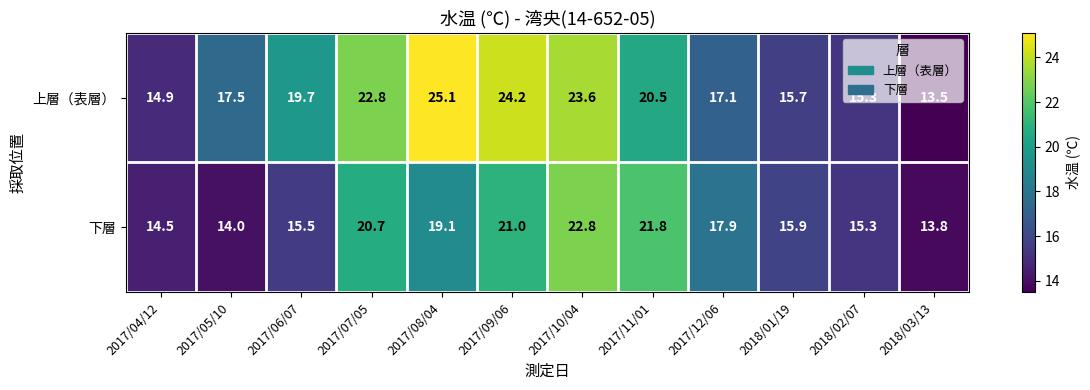

What is the minimum value shown in the chart?

13.5